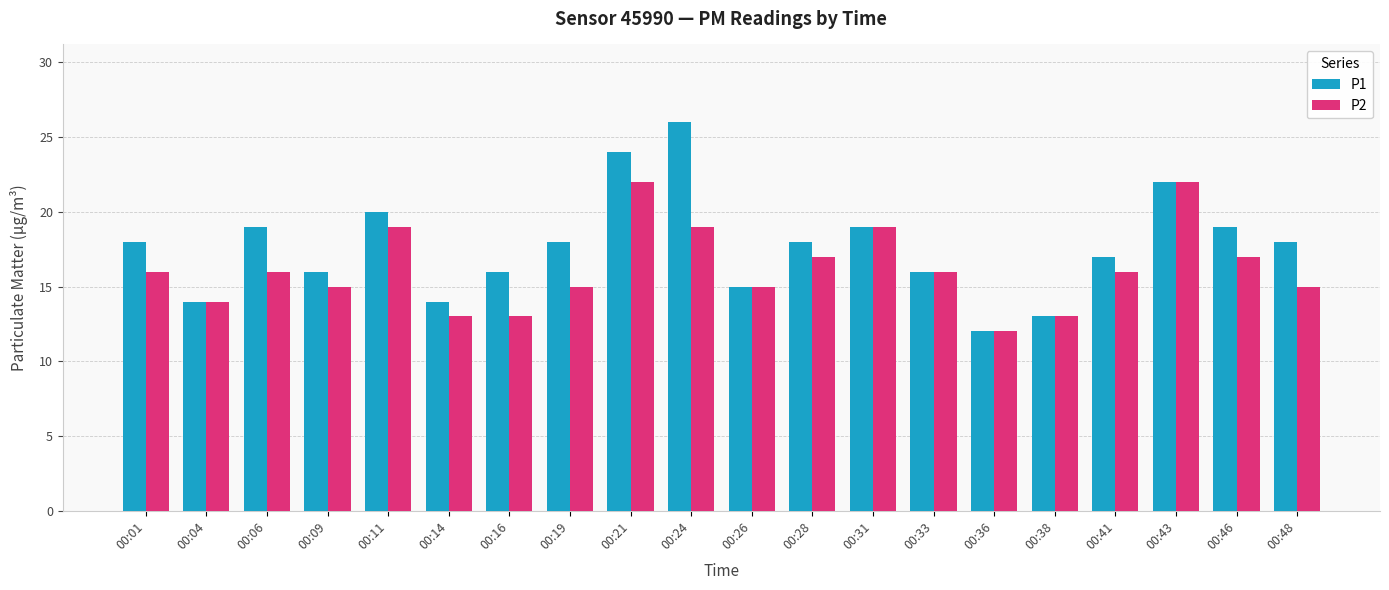

What is the lowest value of the P1 series?

12